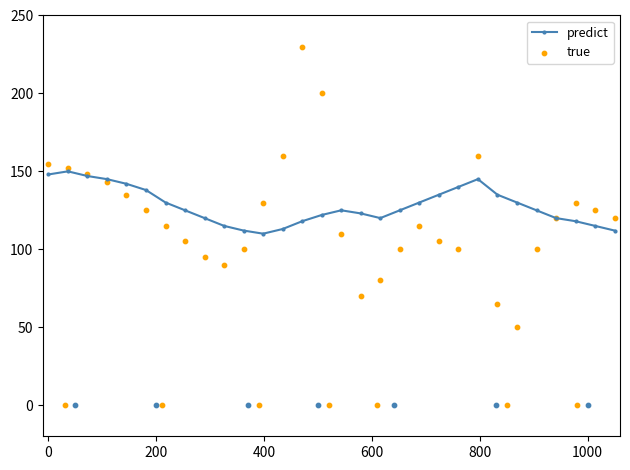

What are all the series names shown in the legend?

predict, true